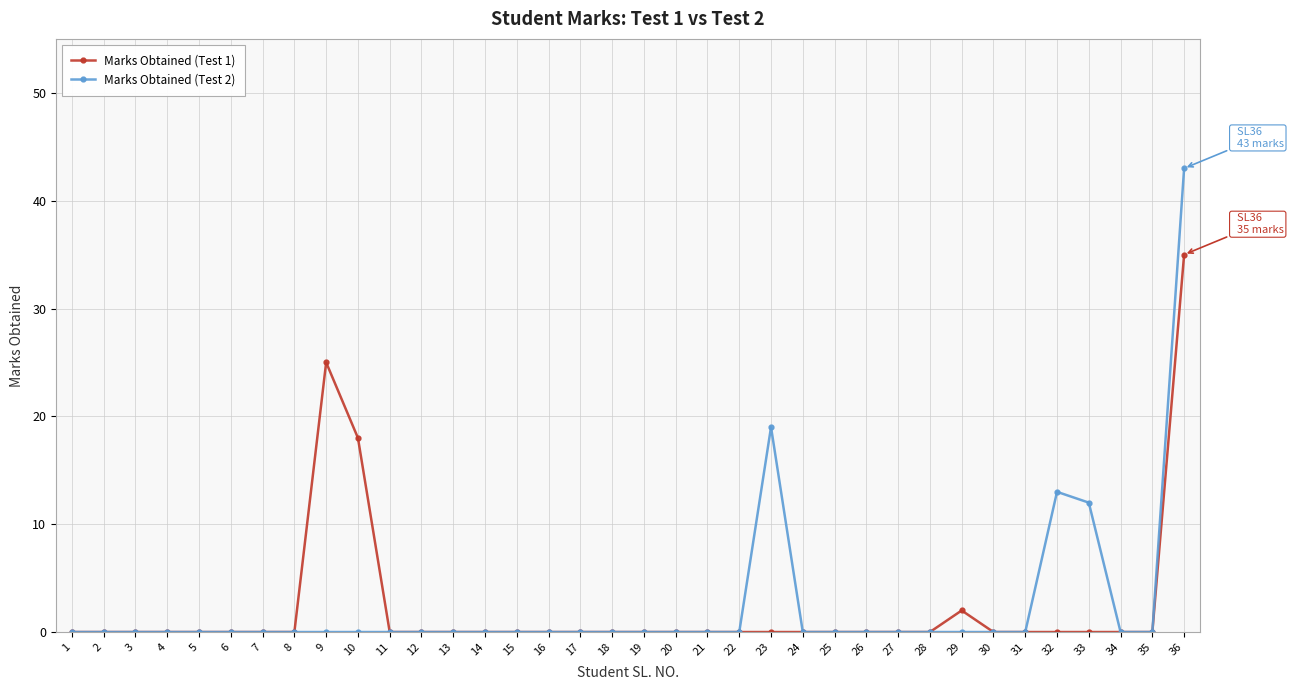

Is it true that Marks Obtained (Test 2) equals 0 at 13?

True